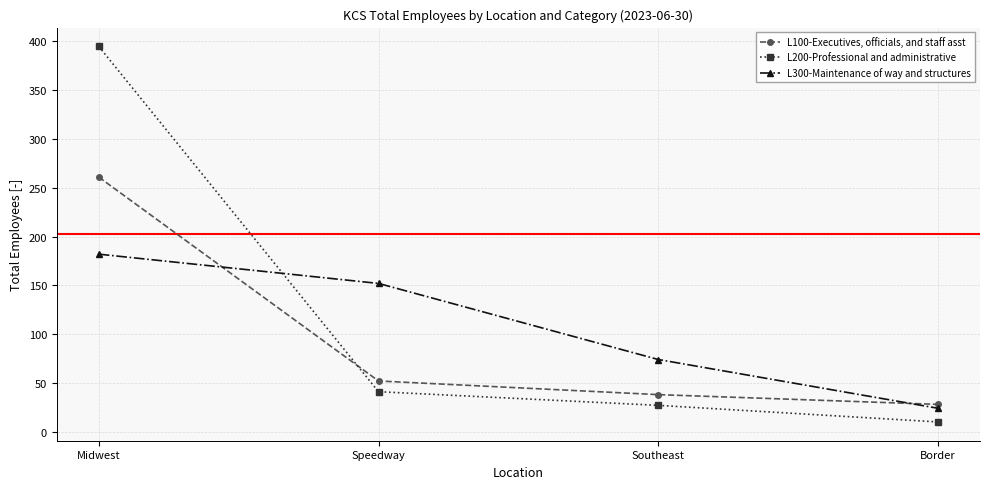

How many values in the L100-Executives, officials, and staff asst series are below 52?

2